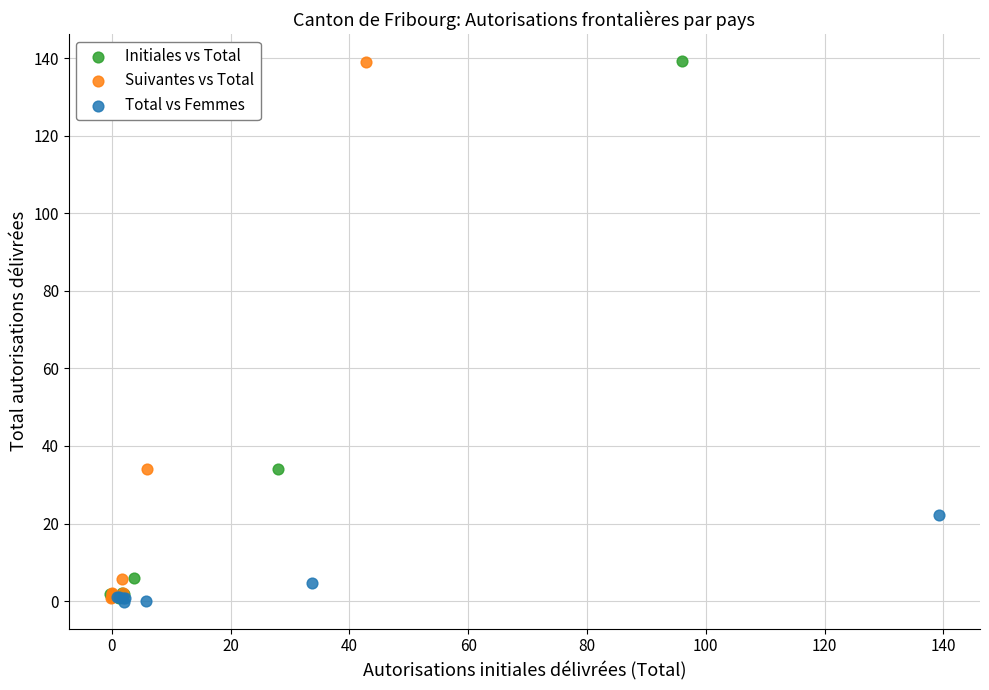

Which series has the widest spread of Y values?

Initiales vs Total